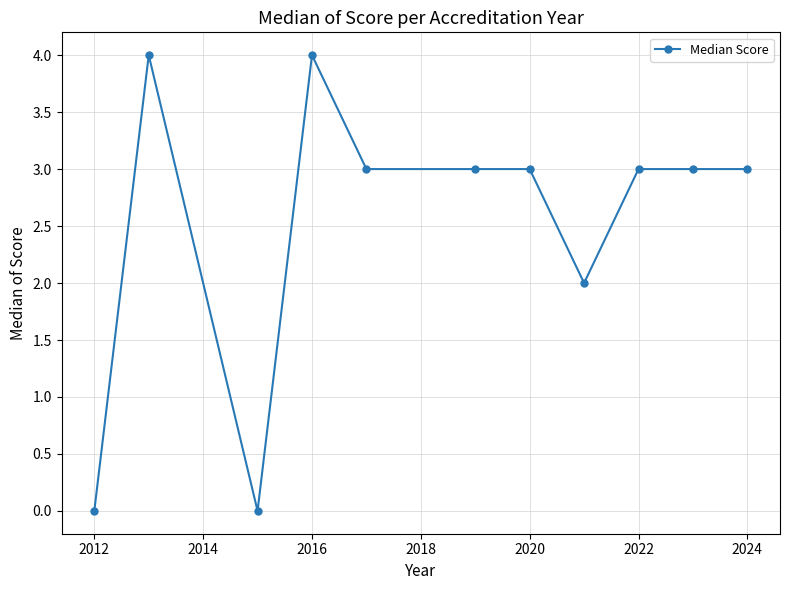

What is the value of the 4th point from the left?

4